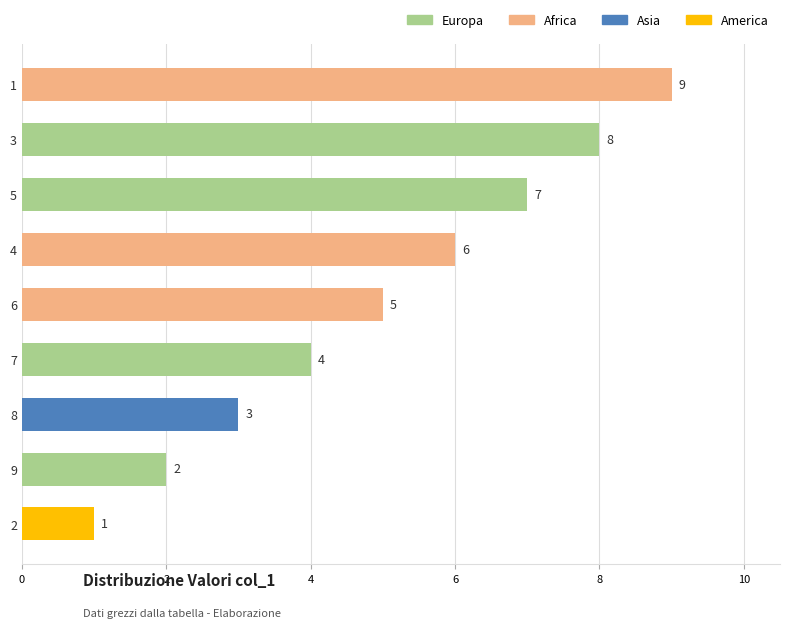

What is the difference between the maximum and second lowest values?

7